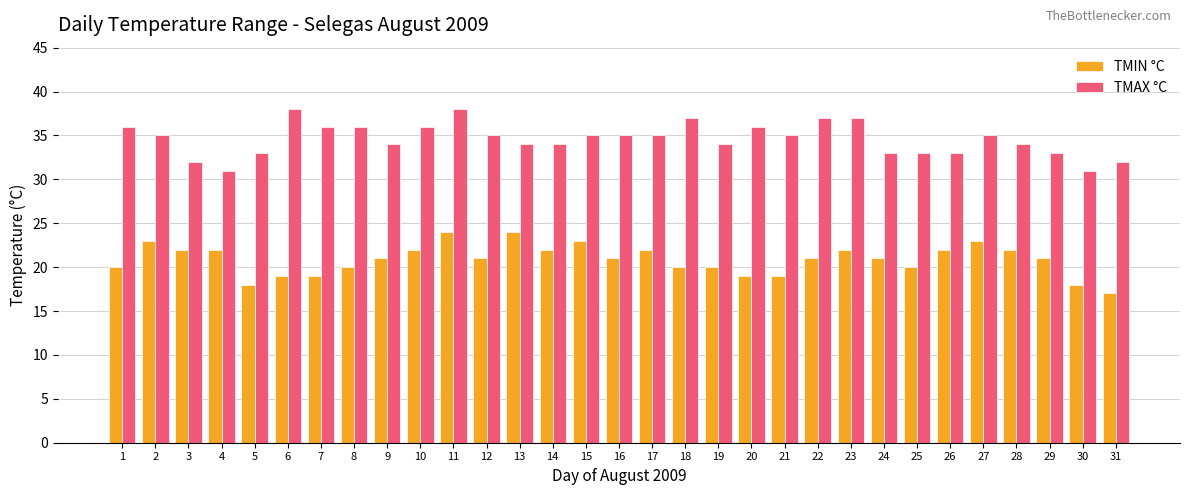

What is the maximum value for TMAX °C?

38